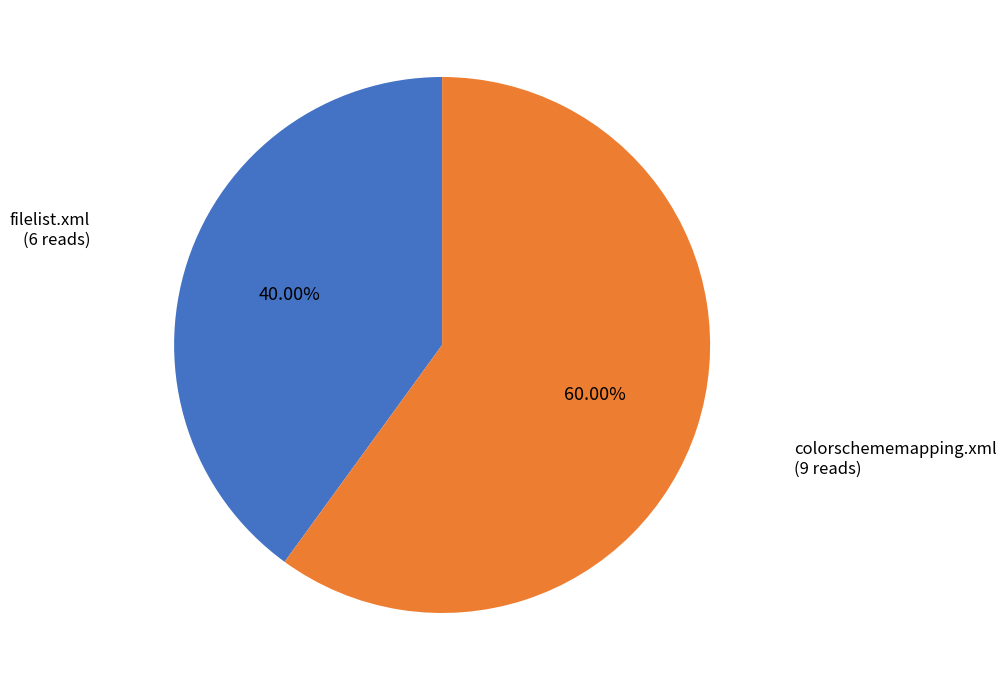

Is there a majority slice in this chart?

Yes